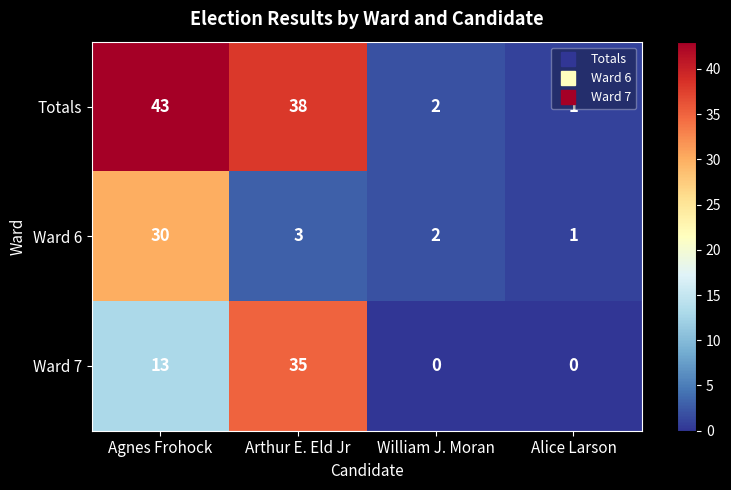

At which label is Ward 7 closest to 17?

Agnes Frohock